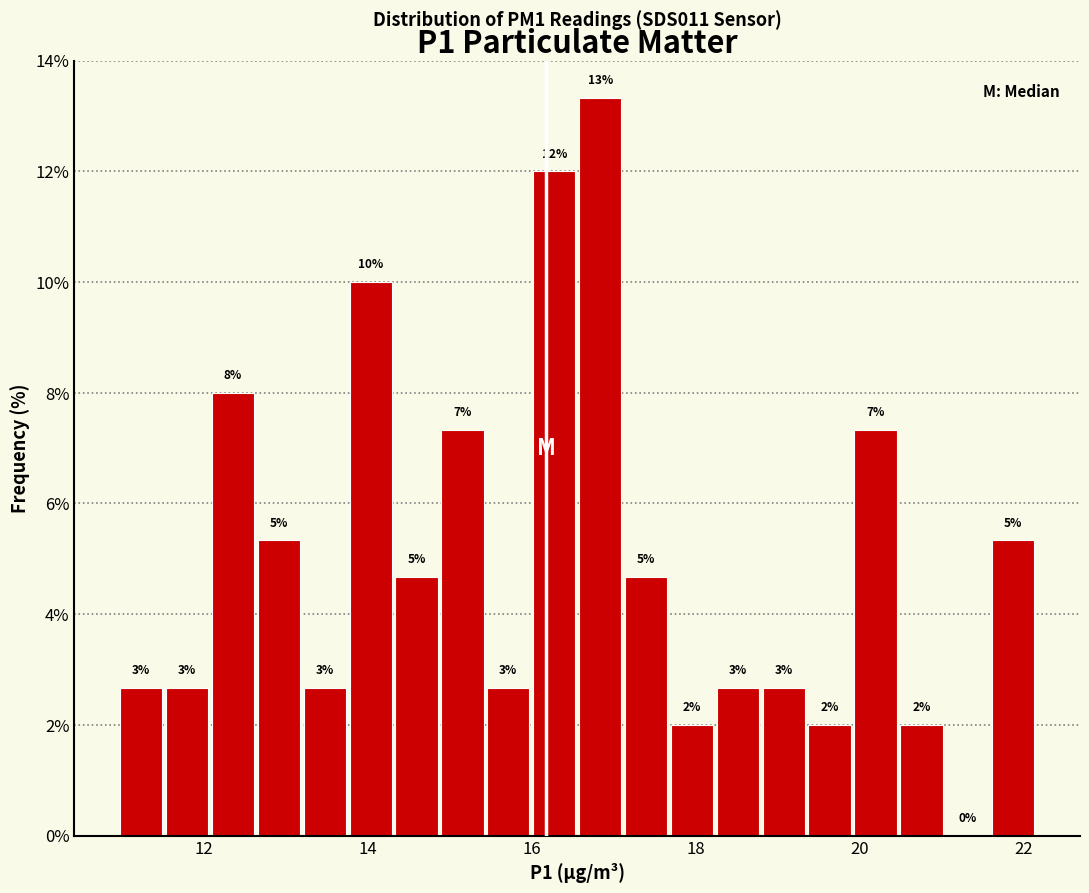

Around what value on the x-axis is the tallest bar? Give the approximate position of its centre, as read against the axis.

16.8